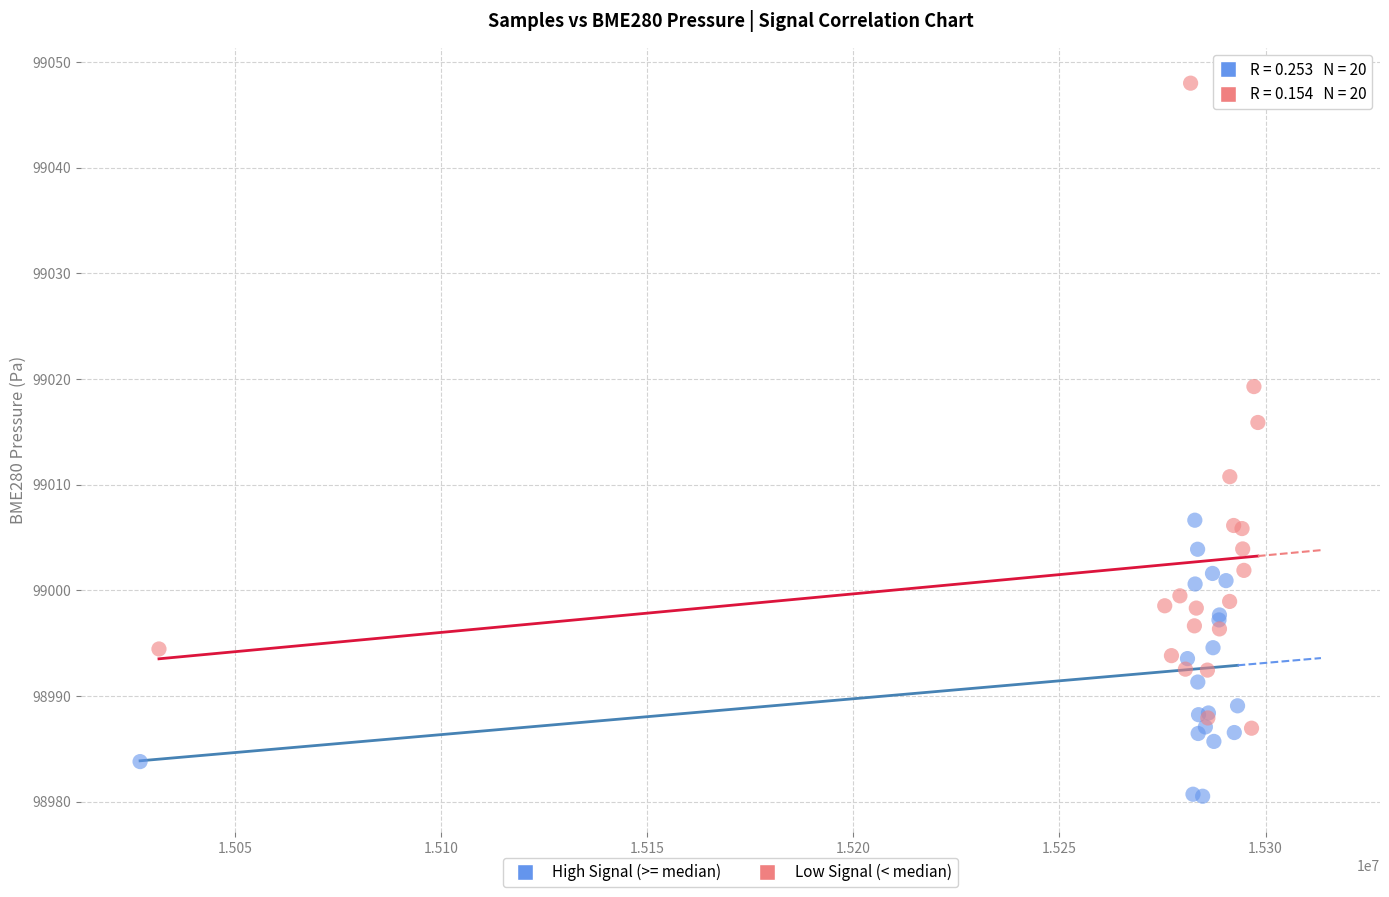

Which series contains the highest Y value?

Low Signal (< median)